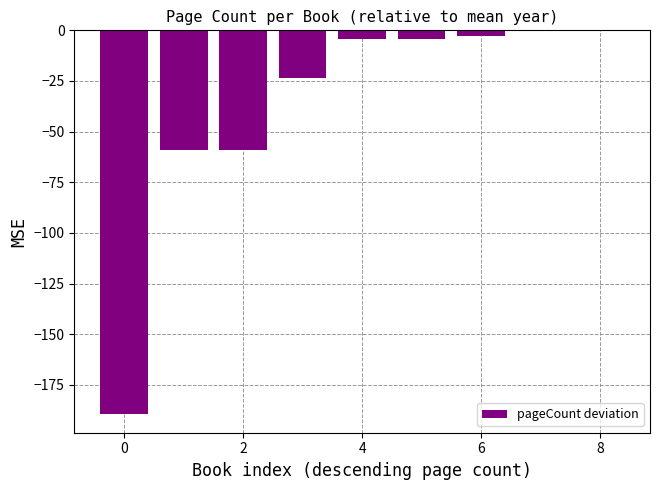

What is the sum of all values?

-341.5